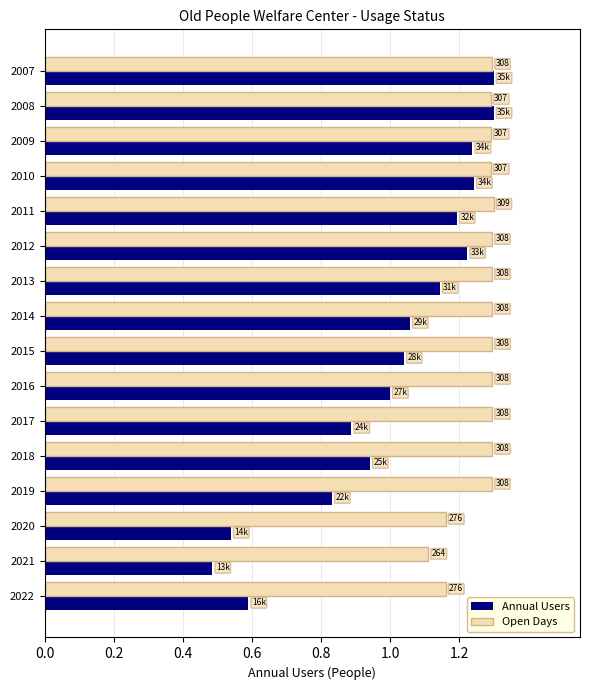

What are all the series names shown in the legend?

Annual Users, Open Days